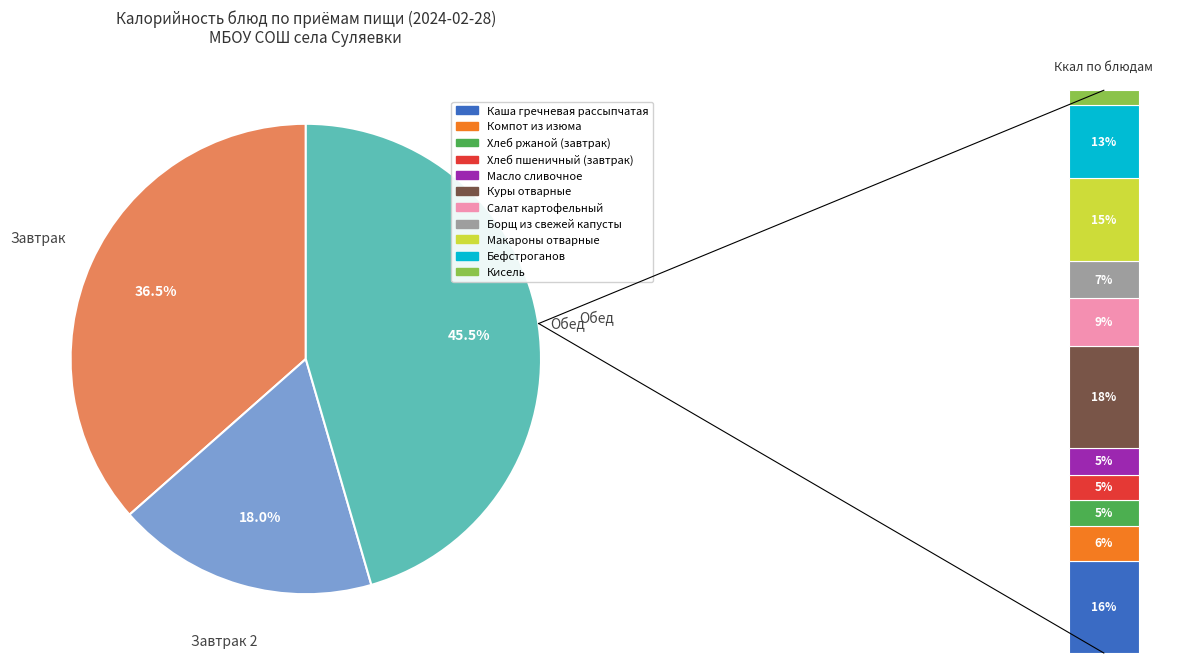

The Каша гречневая рассыпчатая slice represents 6% of the pie. True or false?

False